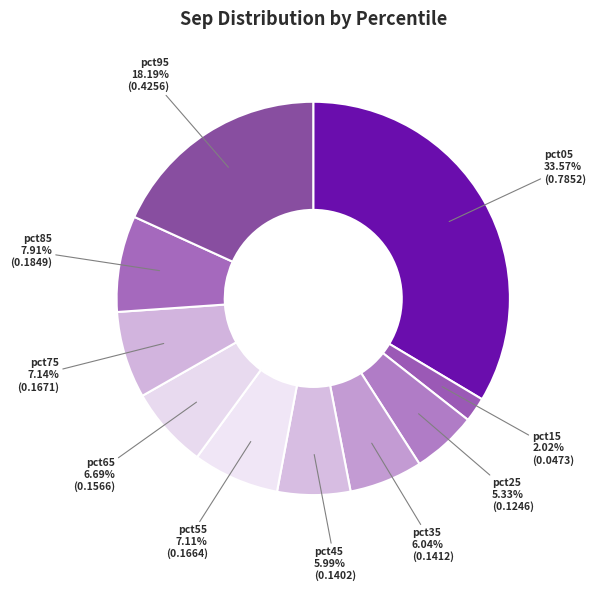

Is it true that pct05 is 34% of the pie?

True